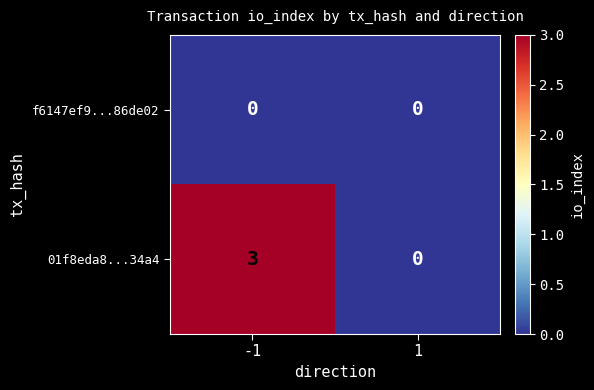

What is the maximum value for 01f8eda8...34a4?

3